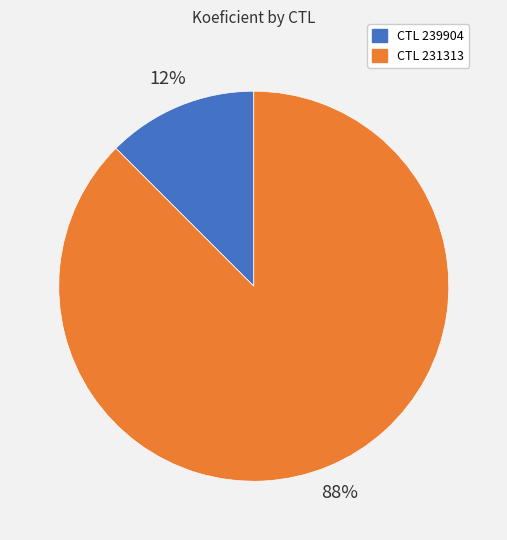

To the nearest percent, what is the average slice percentage?

50%